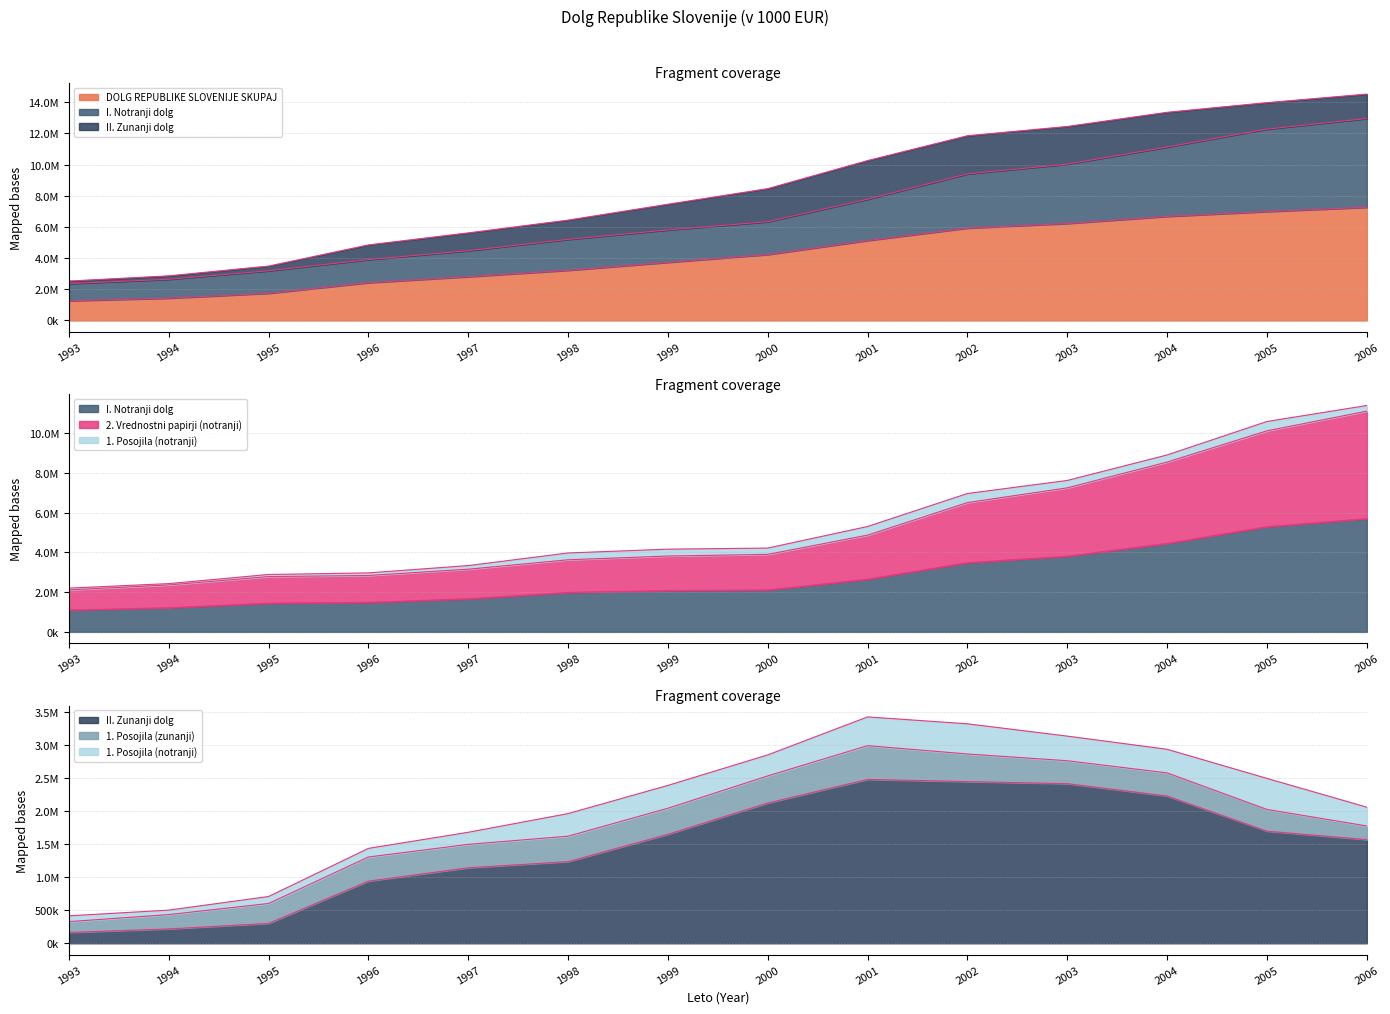

Where does the II. Zunanji dolg series first go above 1647537?

1999